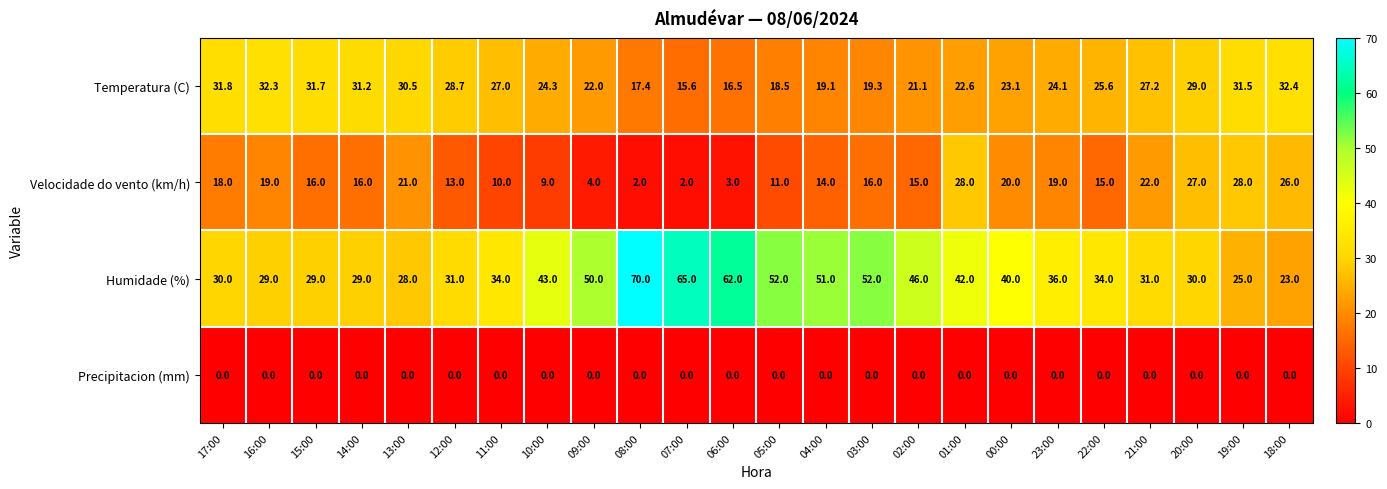

What is the sum of the Temperatura (C) values at 12:00 and 05:00?

47.2